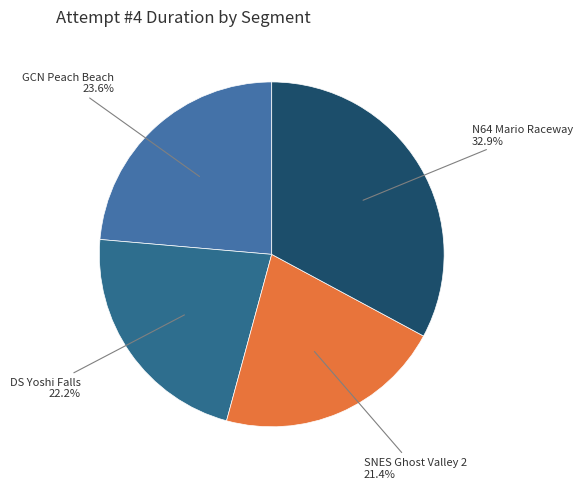

Is there any slice that represents more than half of the pie?

No